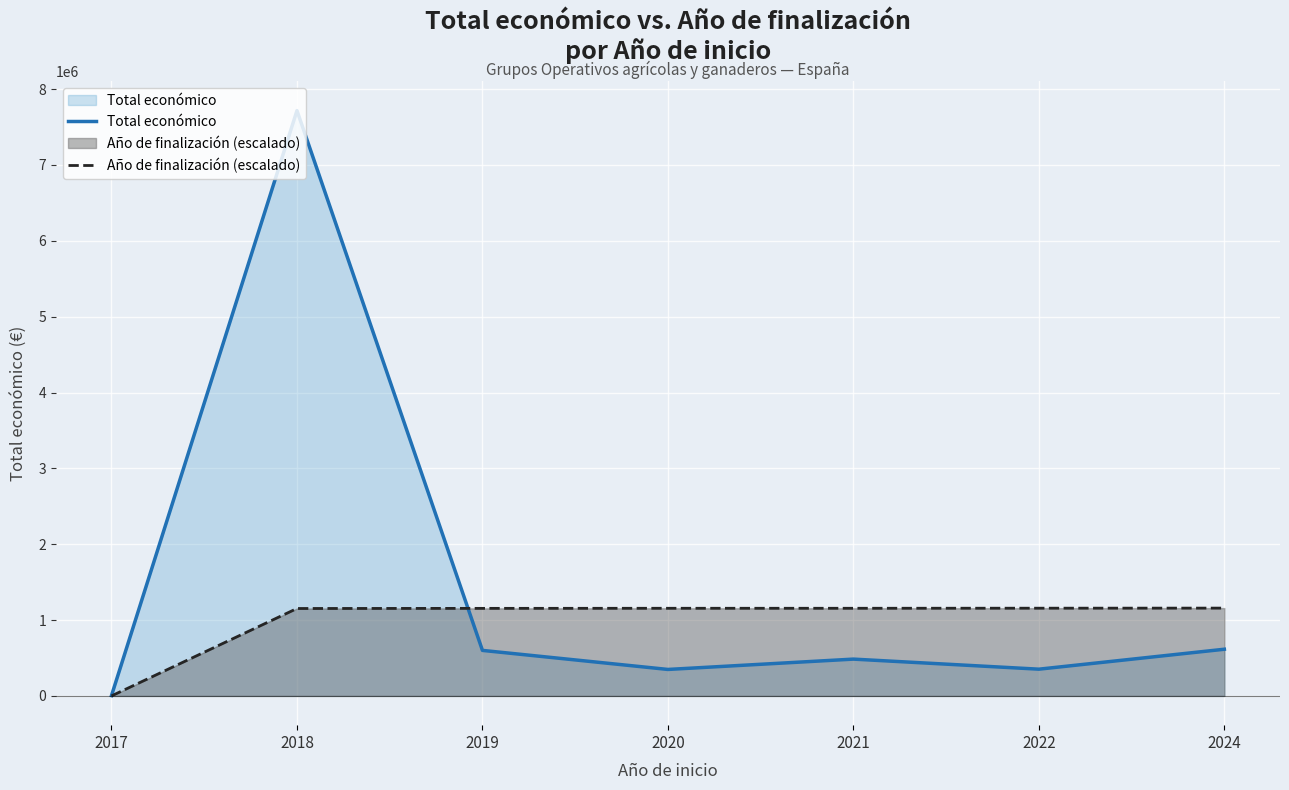

True or false: Total económico has more than 2 interior local peaks.

False